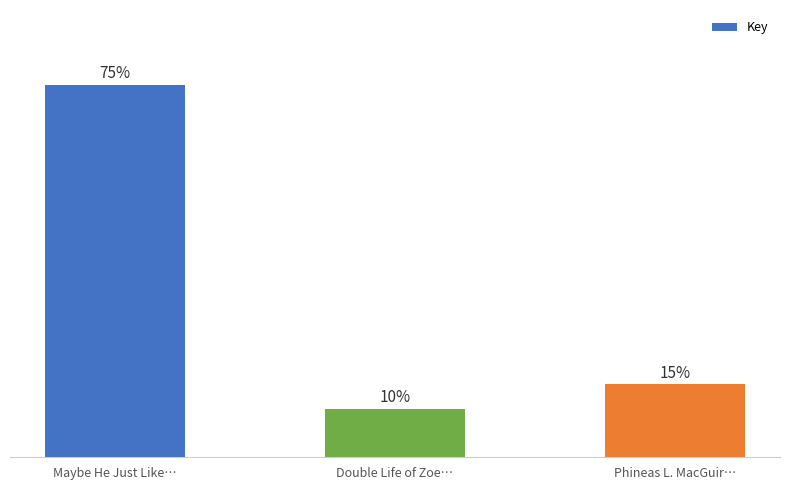

List the labels in order of value, largest first.

Maybe He Just Like…, Phineas L. MacGuir…, Double Life of Zoe…